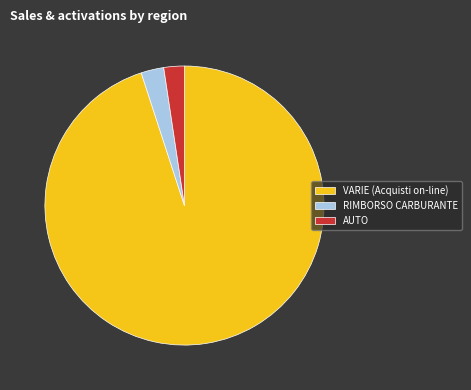

How many slices are in this pie chart?

3